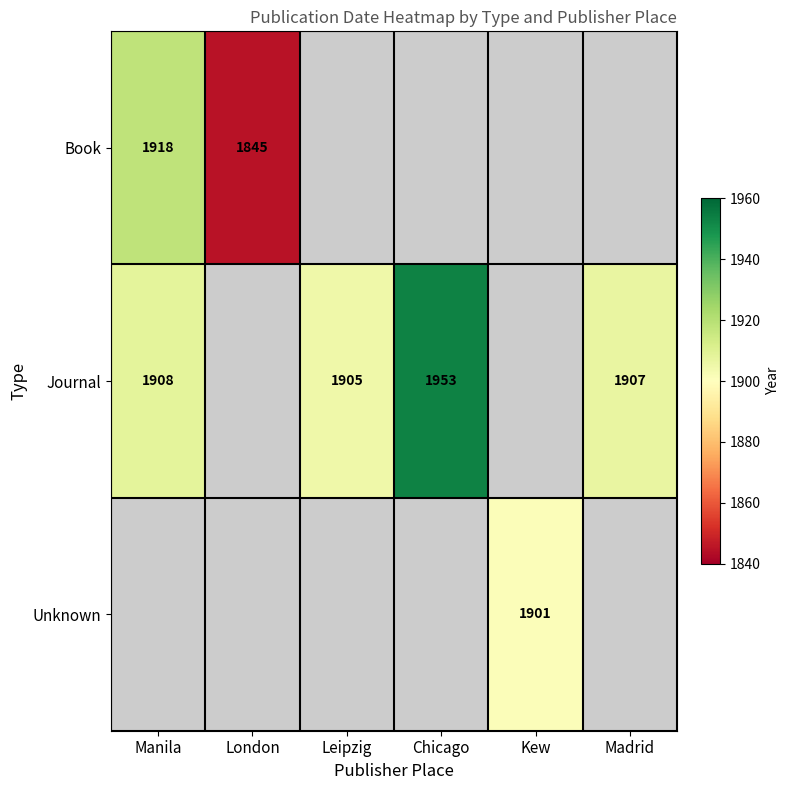

At which category does the chart reach its minimum across all series?

London